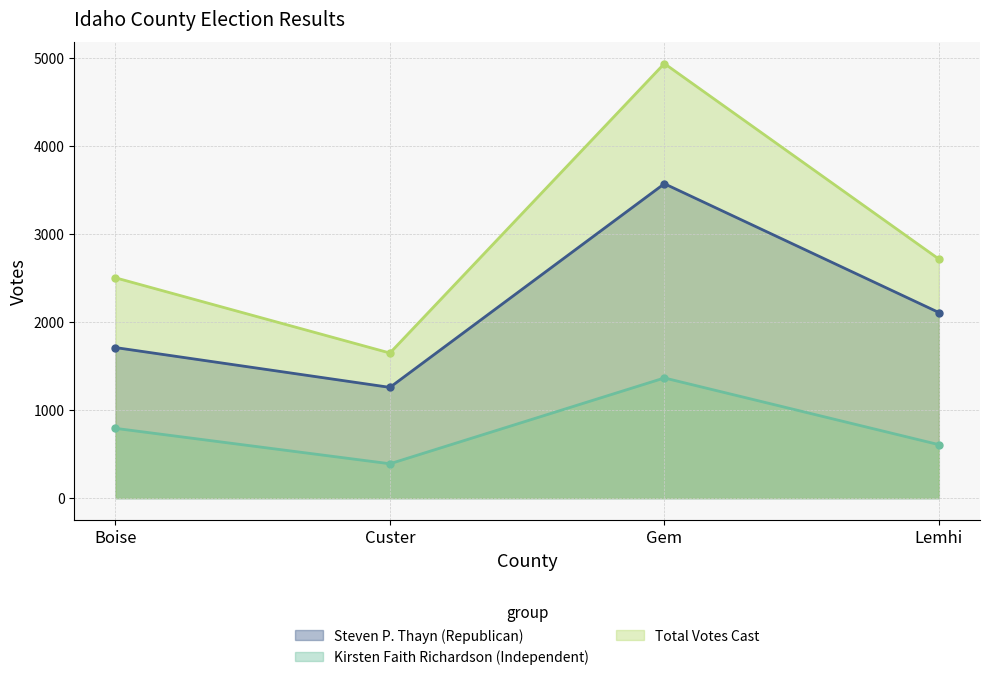

Which series has the widest spread of values?

Total Votes Cast